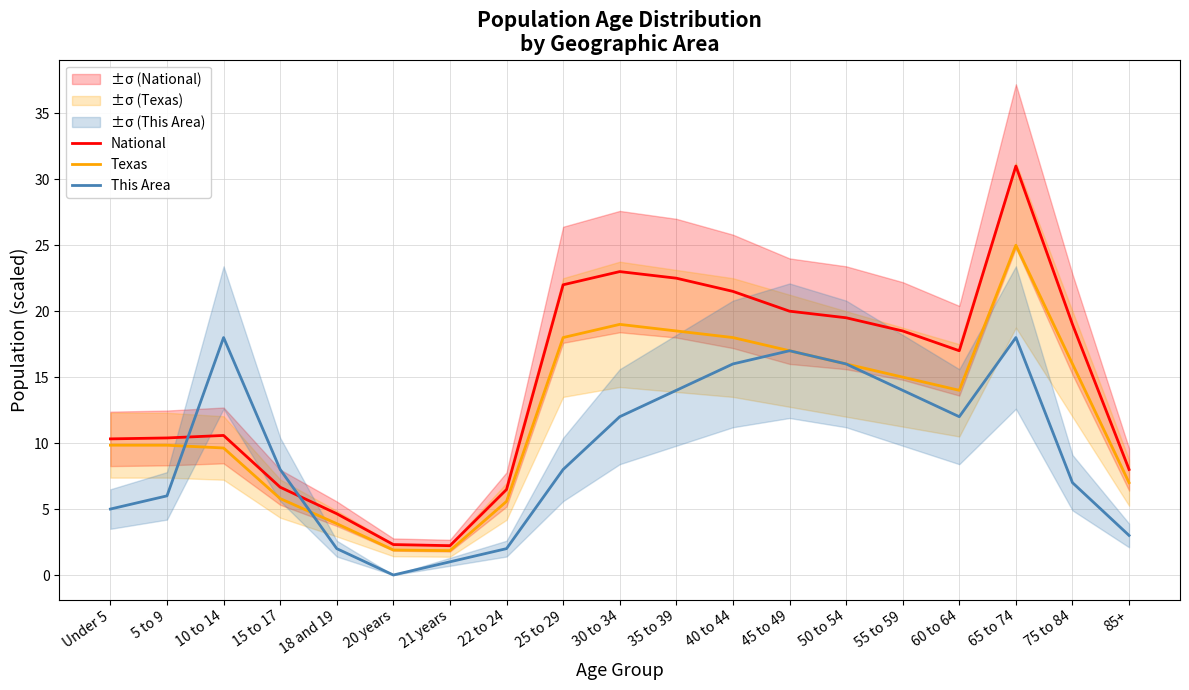

At which label does National reach its minimum?

21 years